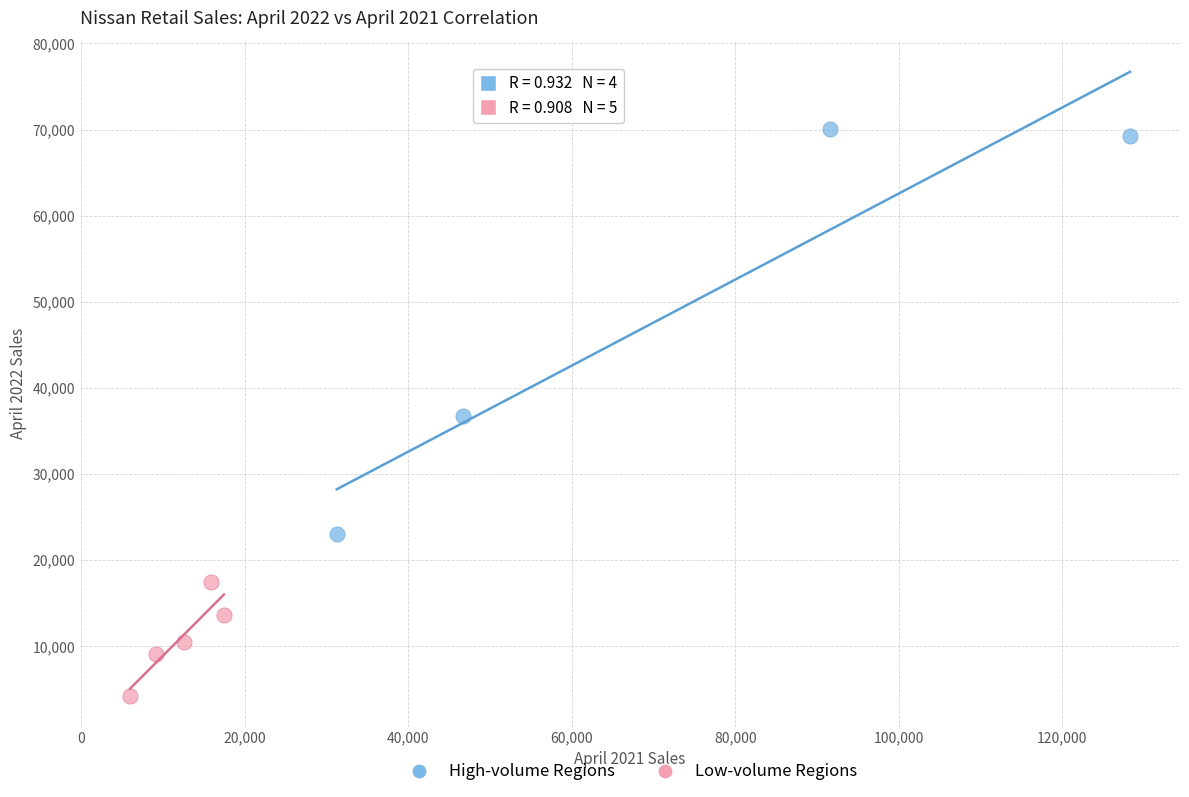

Which series has the largest Y range (max minus min)?

High-volume Regions